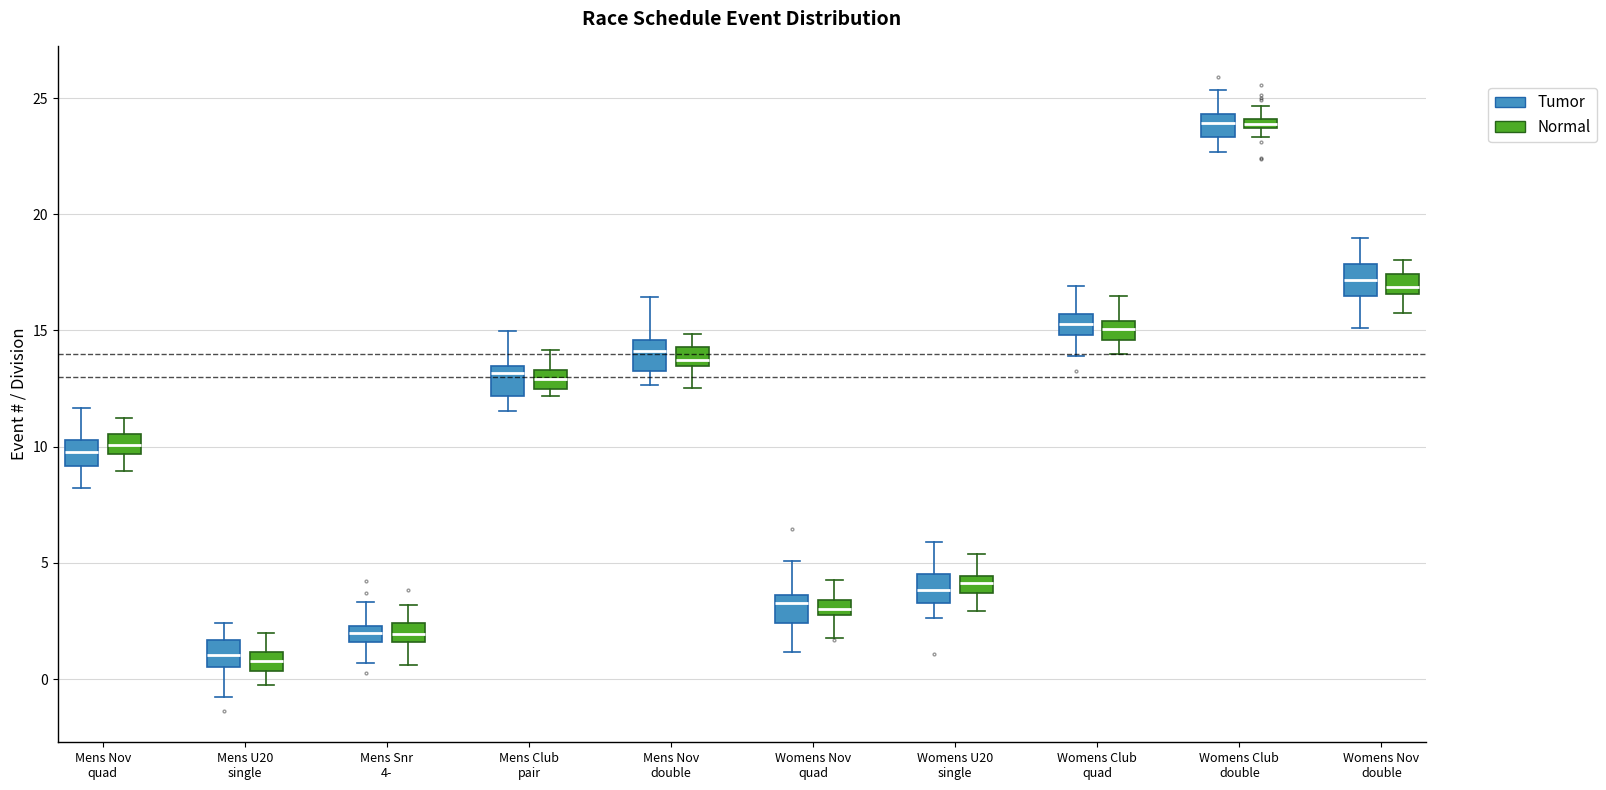

Where is the upper edge of the box for Womens Nov quad (Normal) on the y-axis? The values are not printed on the chart, so give them approximately, as read against the axis.

3.5